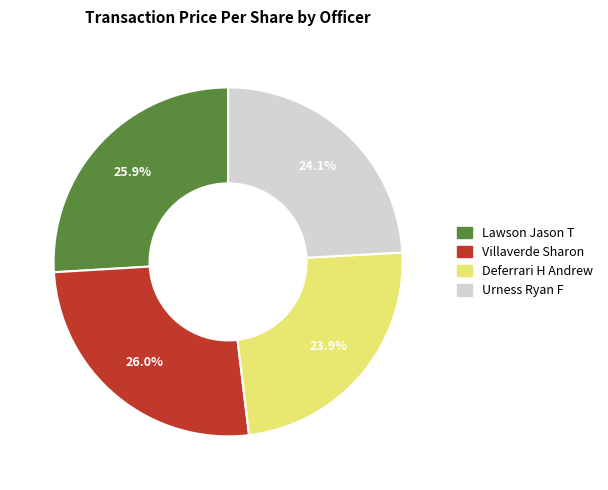

Approximately how many times larger is the value at Villaverde Sharon compared to Urness Ryan F?

1.1